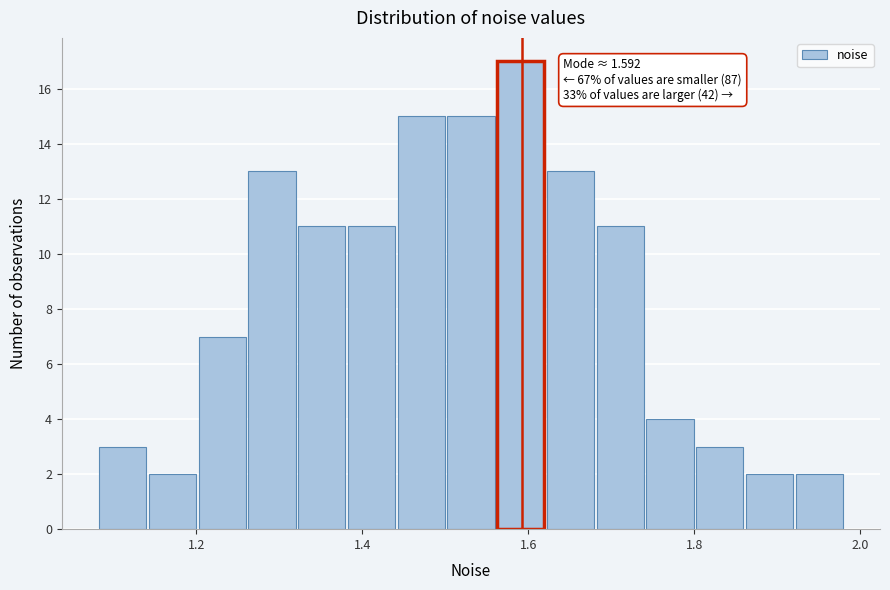

Read against the x-axis, roughly where is the centre of the tallest bar?

1.60